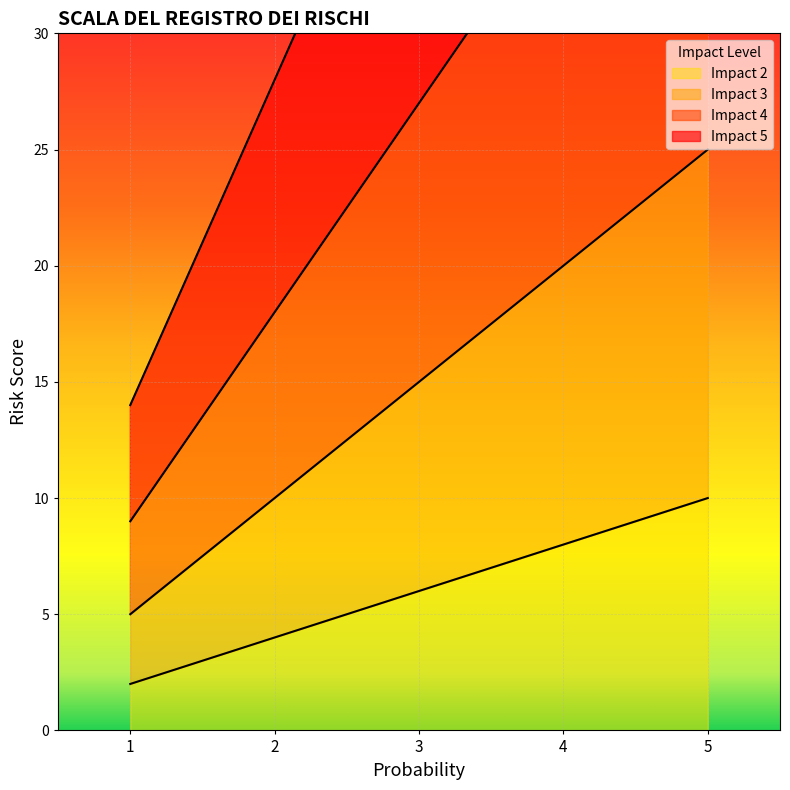

How many data points does each series have?

5